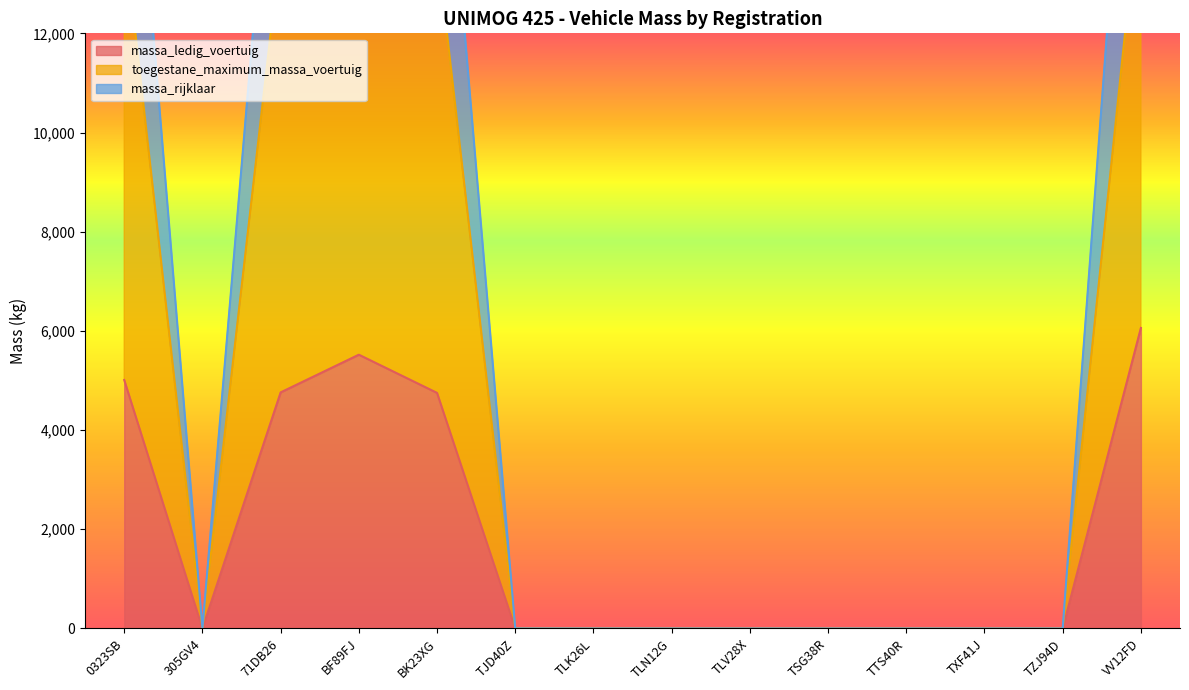

Which series has the largest total across all categories?

massa_rijklaar